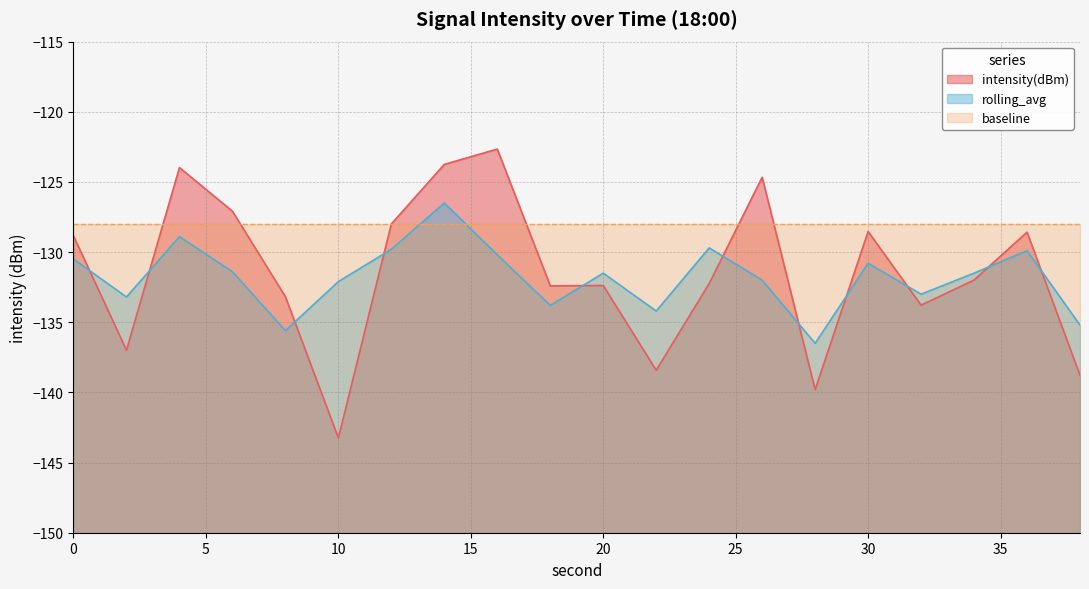

What is the lowest value of the intensity(dBm) series?

-143.2